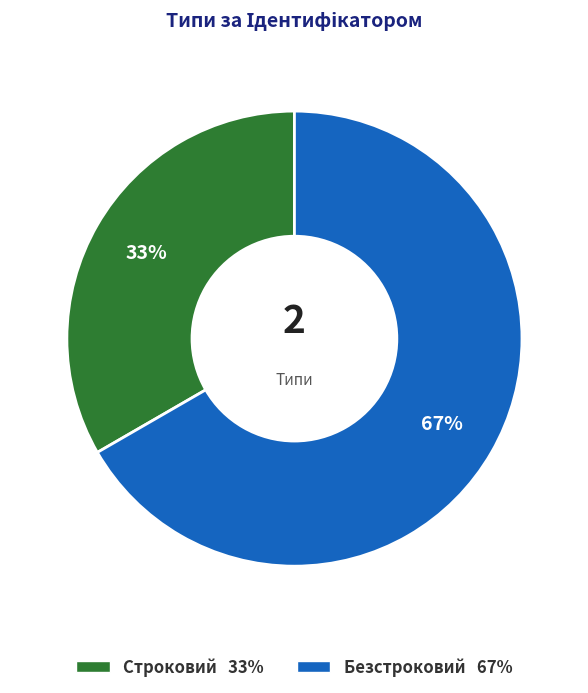

Between Безстроковий and Строковий, which is larger?

Безстроковий